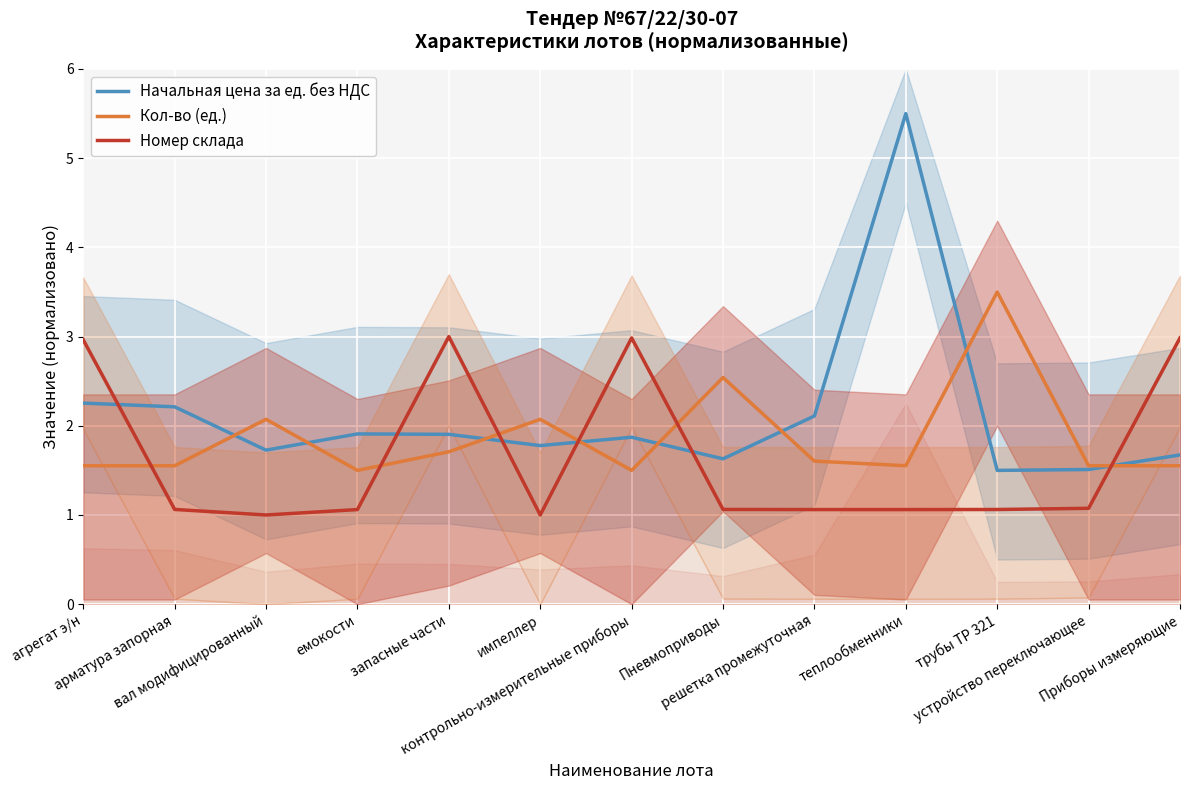

What value does the Номер склада series have at импеллер?

1.0